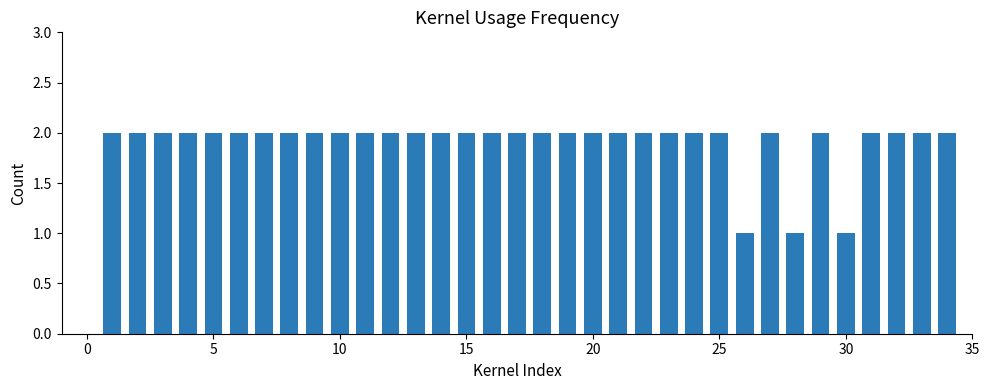

What is the value of the 33rd bar from the left?

2